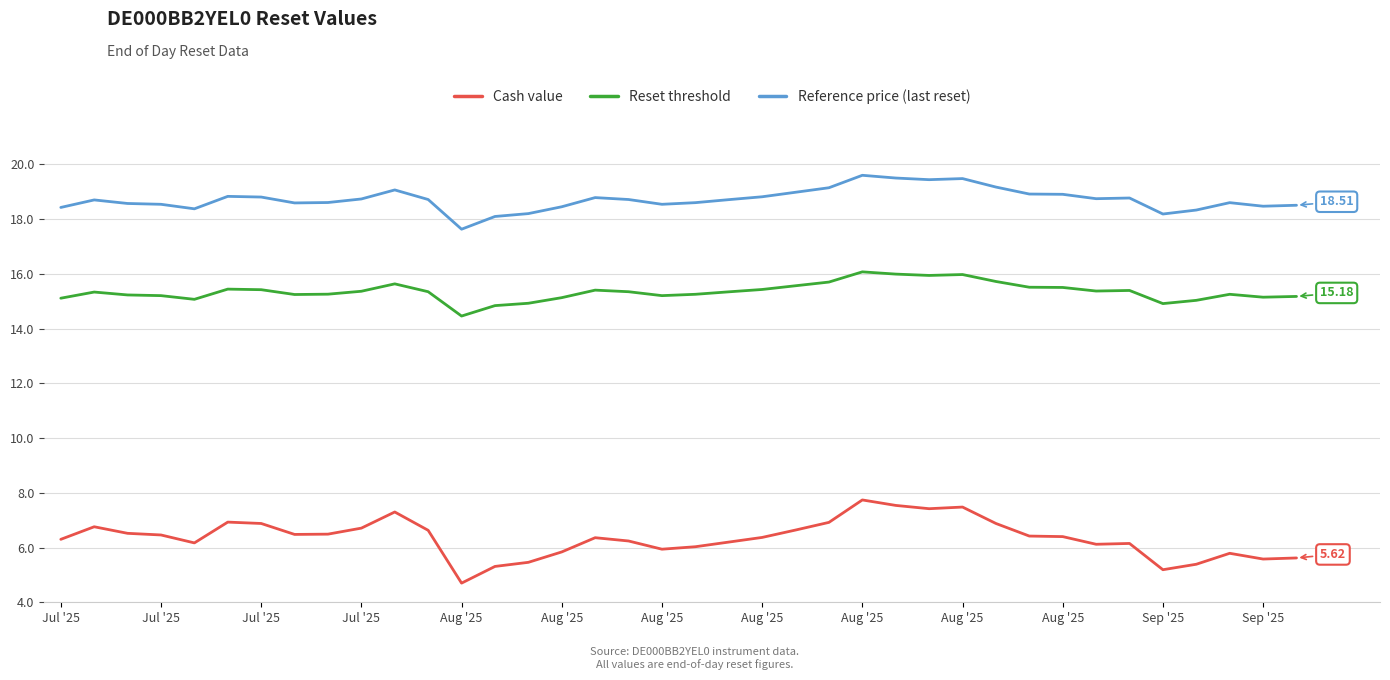

Rank the series by their average value, from highest to lowest.

Reference price (last reset), Reset threshold, Cash value